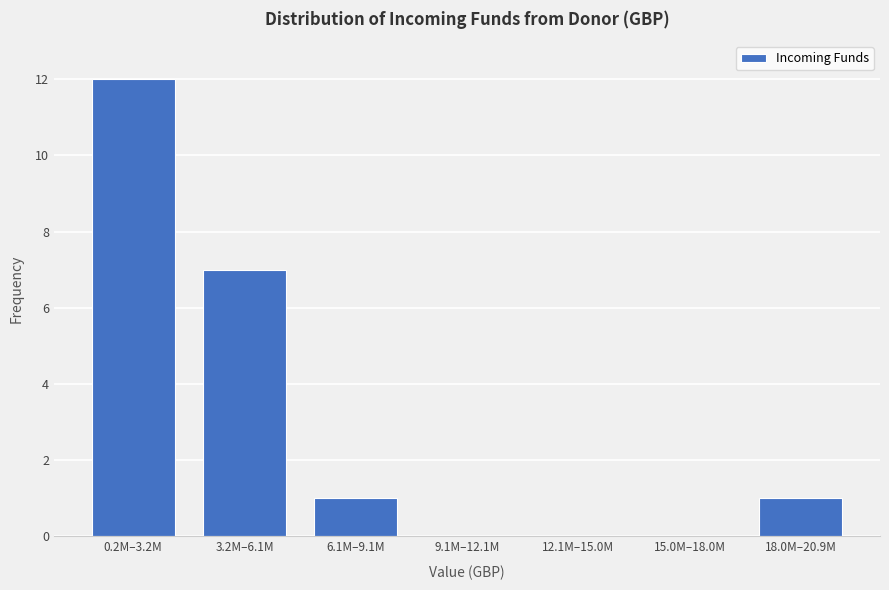

Reading left to right, transcribe all the data shown in this chart.

0.2M–3.2M=12	3.2M–6.1M=7	6.1M–9.1M=1	9.1M–12.1M=0	12.1M–15.0M=0	15.0M–18.0M=0	18.0M–20.9M=1